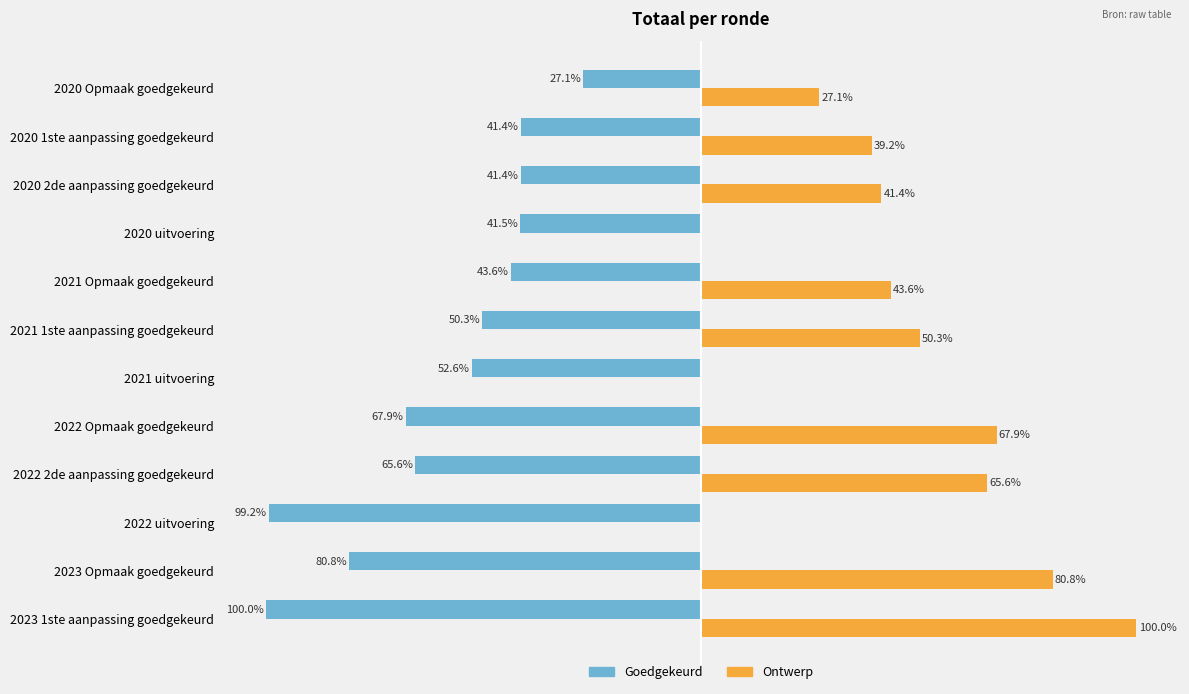

Is the value of Ontwerp at 2021 uitvoering greater than the value of Goedgekeurd at 2020 Opmaak goedgekeurd?

Yes